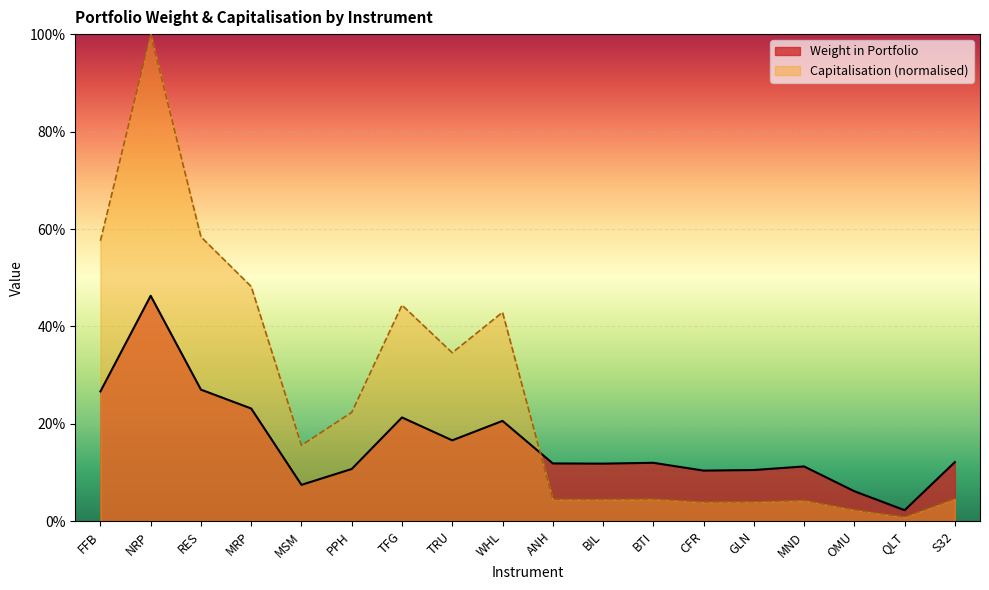

Rank the series by their average value, from lowest to highest.

Weight in Portfolio, Capitalisation (normalised)